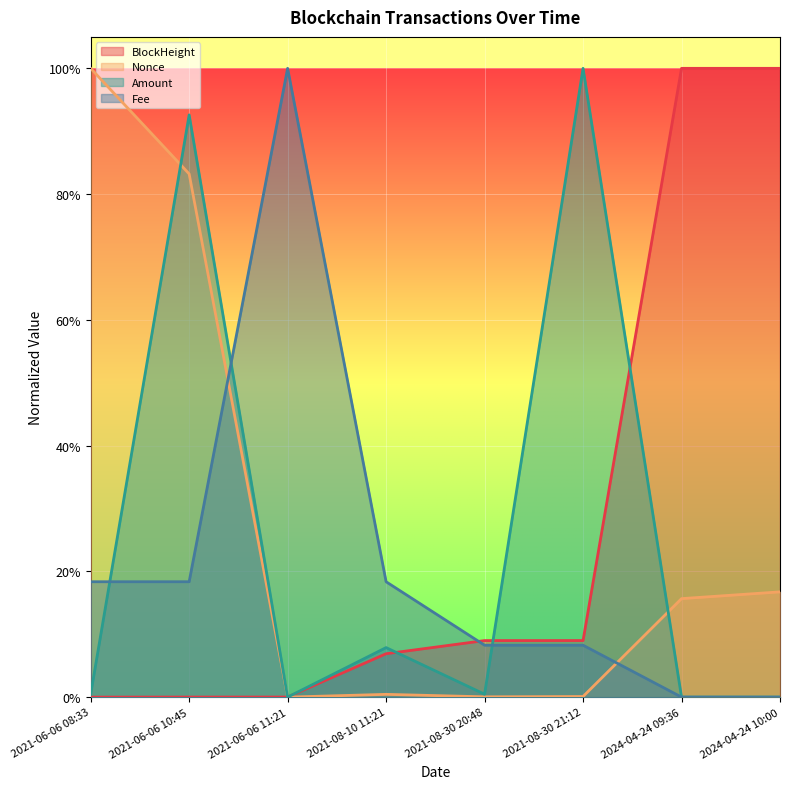

What is the maximum value shown in the chart?

1.0